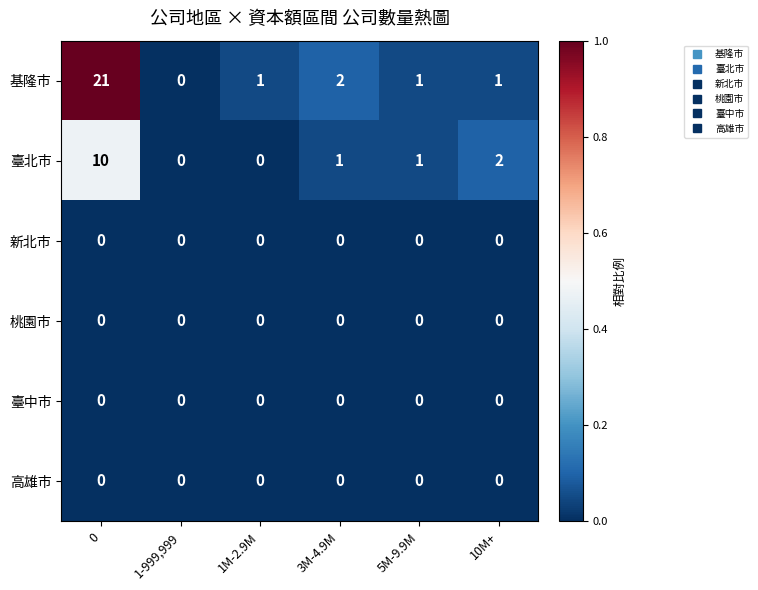

Which series has the largest total across all categories?

基隆市